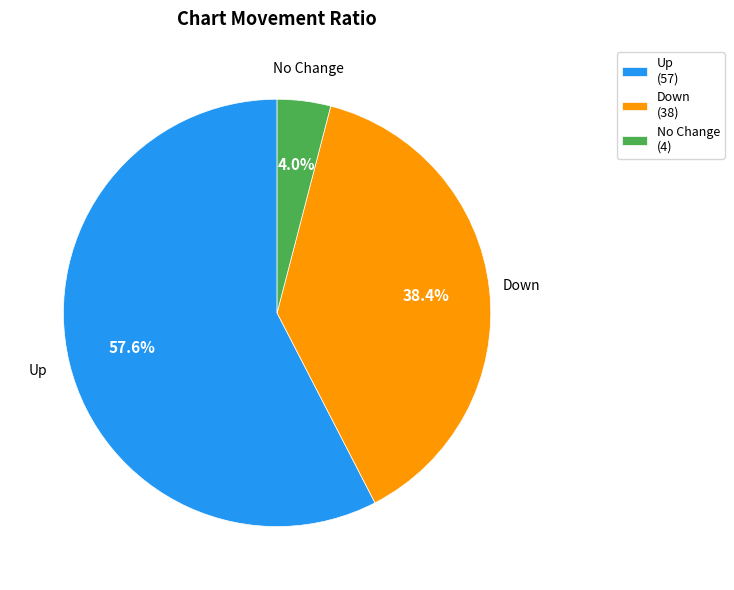

Rank the categories by value from highest to lowest.

Up (57), Down (38), No Change (4)